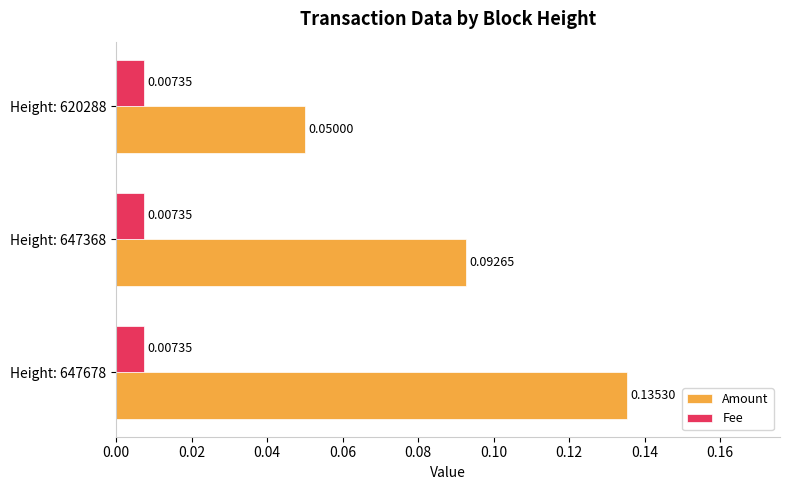

List the series in order of their overall mean, highest first.

Amount, Fee